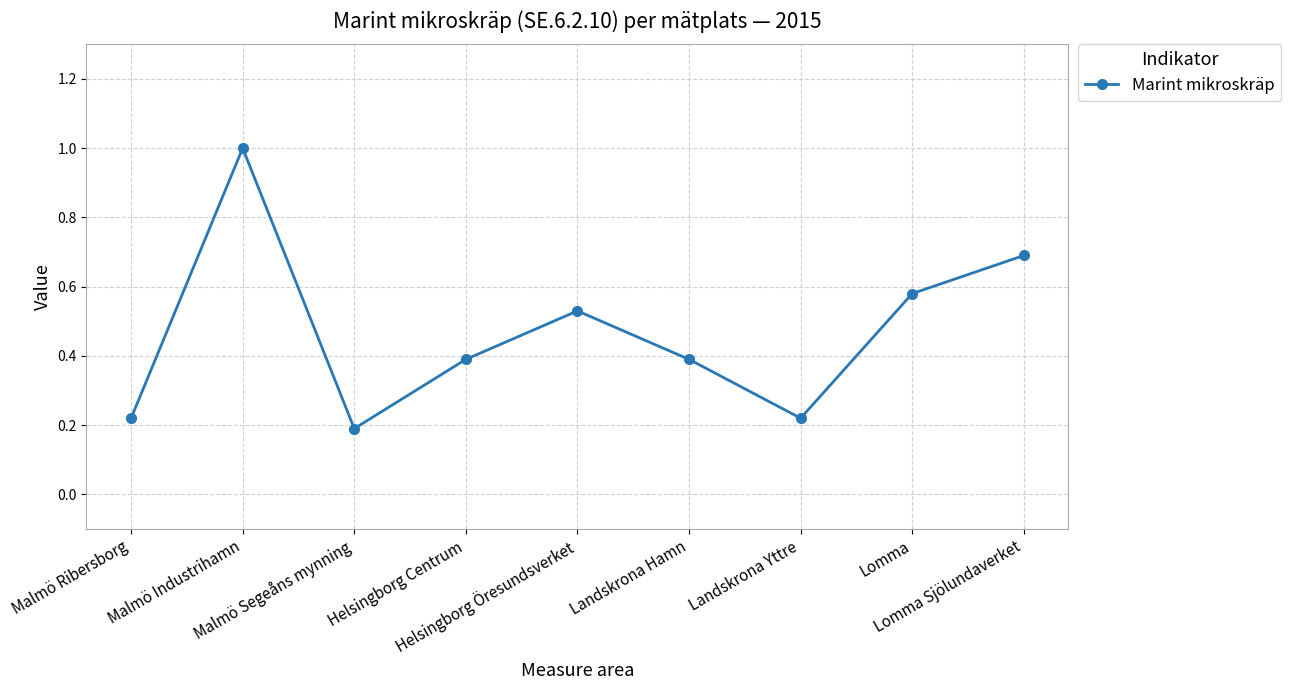

What is the change in value from Helsingborg Centrum to Helsingborg Öresundsverket?

+0.1